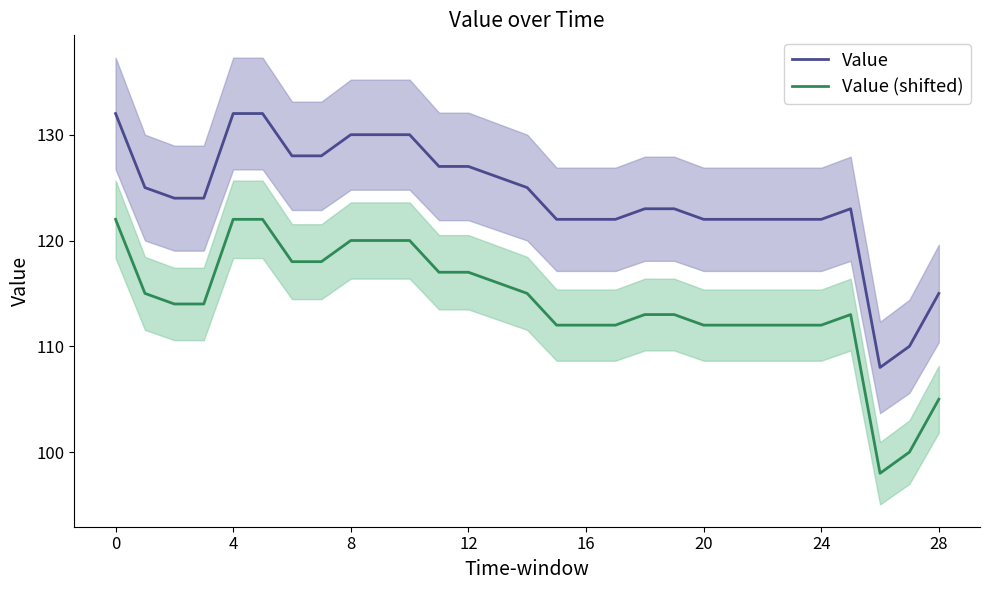

What is the value of the Value (shifted) point at the 5th from the left?

122